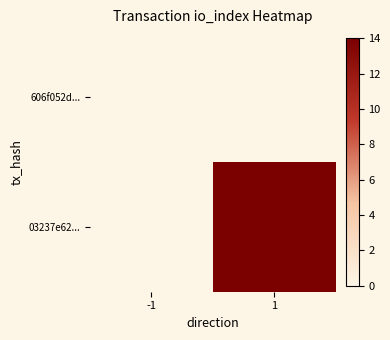

Reading left to right, extract all data points from this chart.

606f052d...: -1=0	1=0
03237e62...: -1=0	1=14